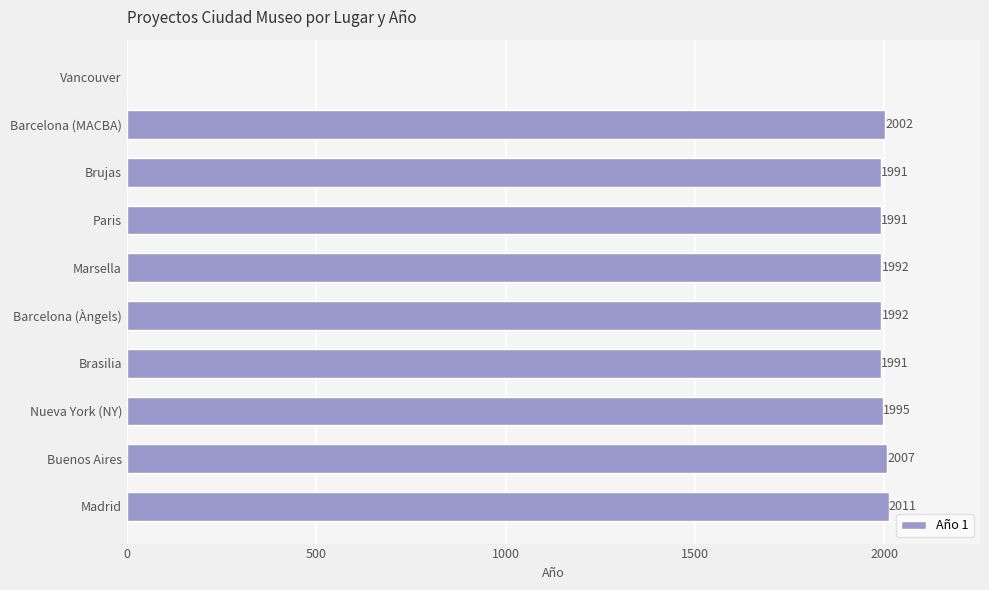

What is the change in value from Paris to Nueva York (NY)?

+4